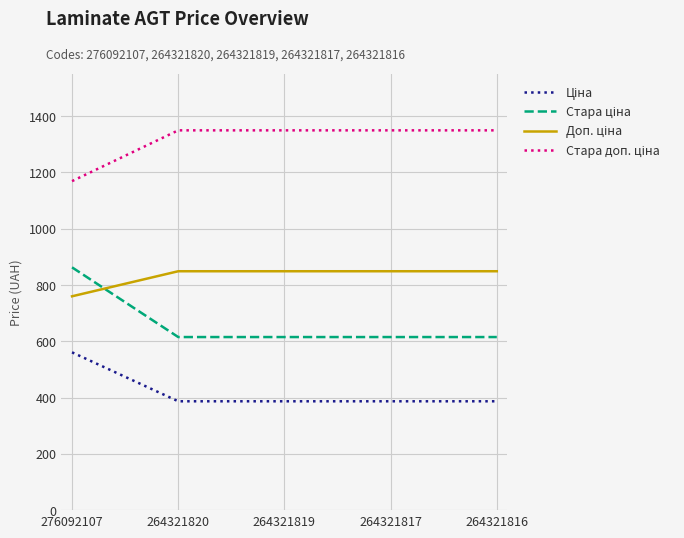

What is the spread (max minus min) of values at 264321816?

962.9